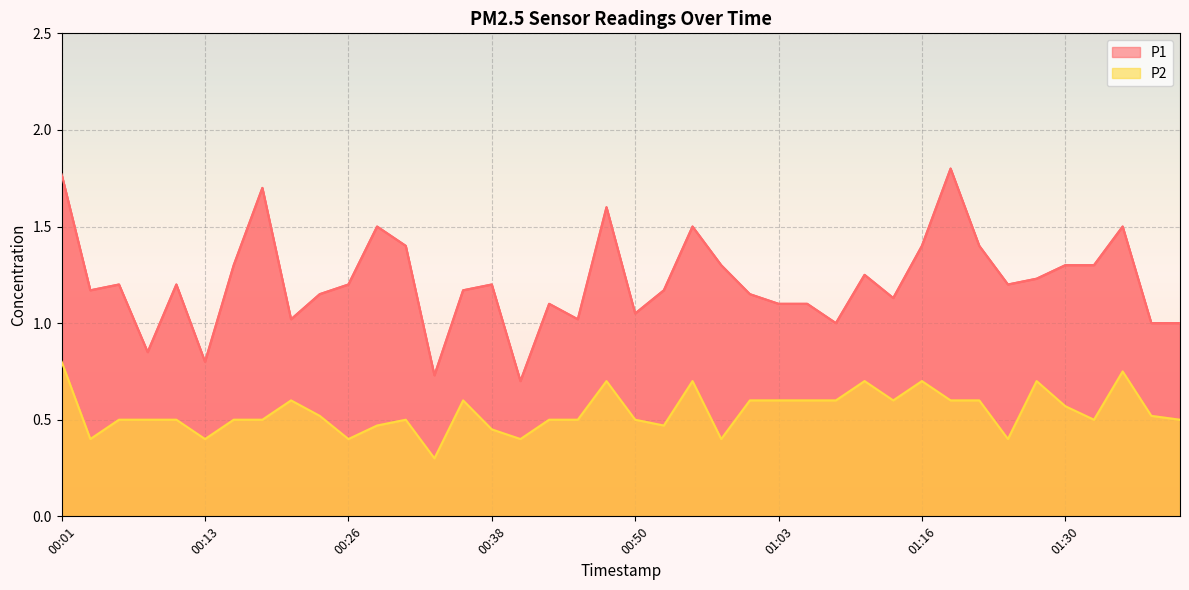

What is the label of the 16th point from the right?

01:01